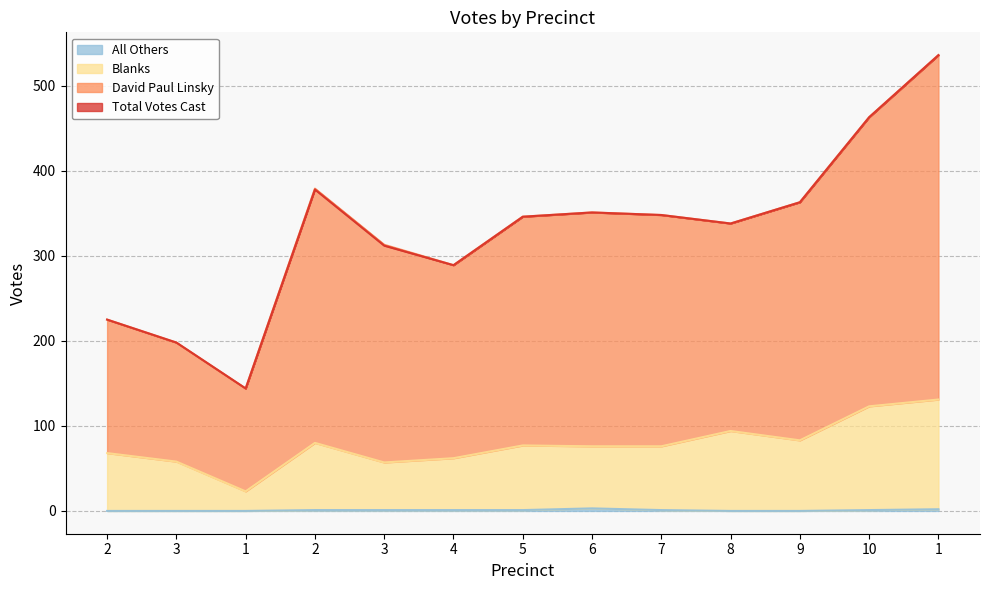

At which category does Blanks reach its first local valley?

1